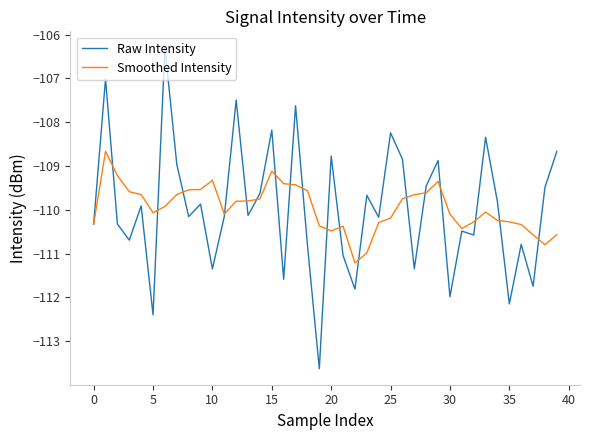

What is the minimum value for Raw Intensity?

-113.6